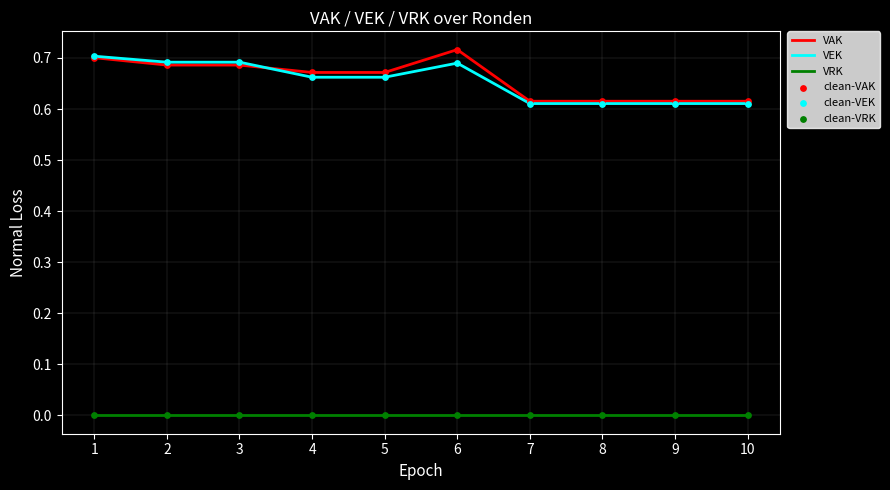

Is the value of VAK at 3 greater than the value of VEK at 9?

Yes